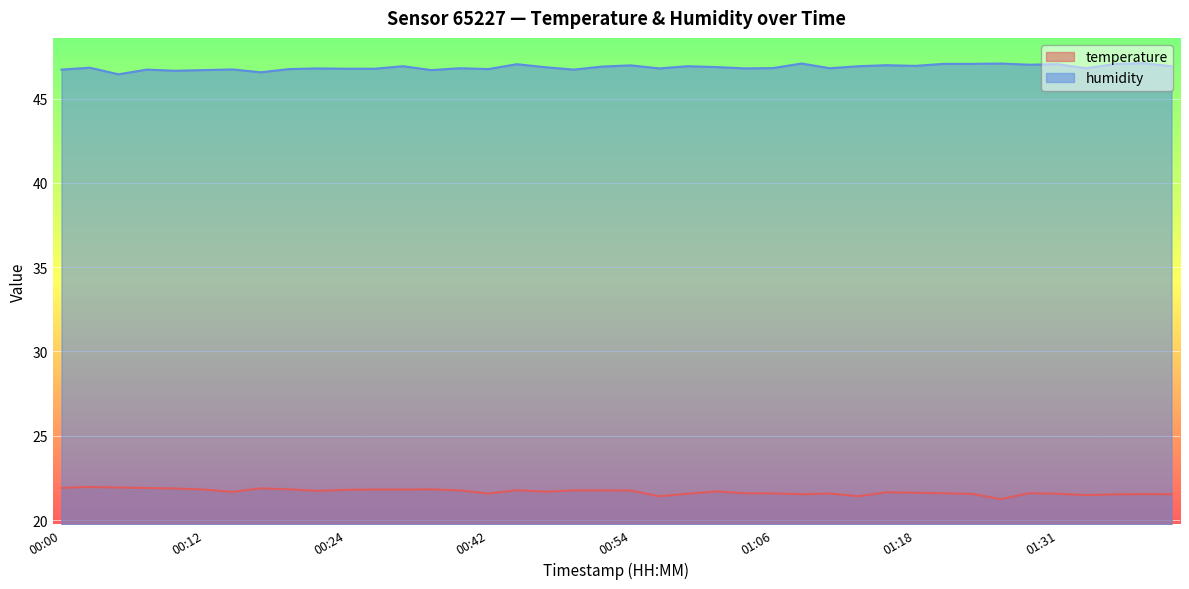

What is the spread (max minus min) of values at 01:09?

25.5